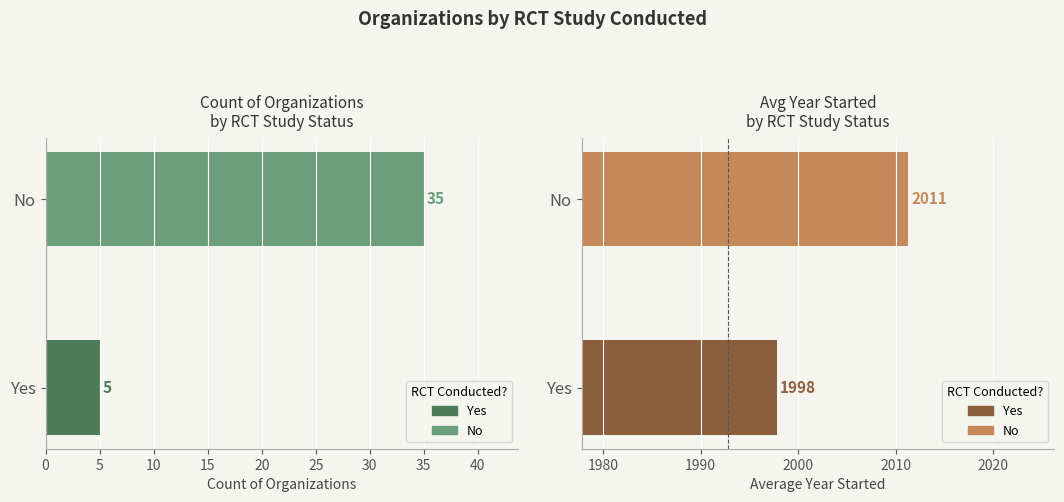

What is the minimum value shown in the chart?

5.0